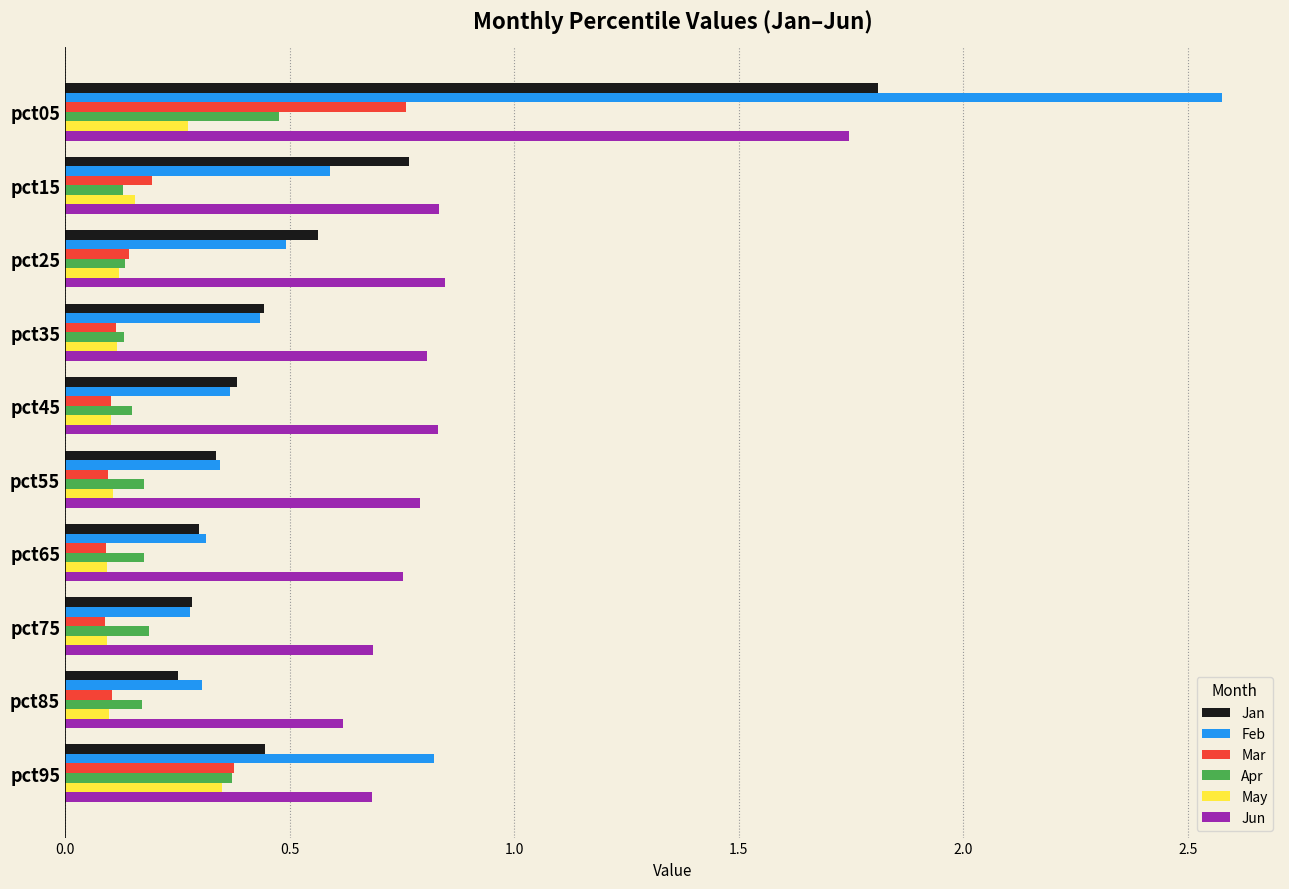

How many Jun values are between 0 and 1?

9